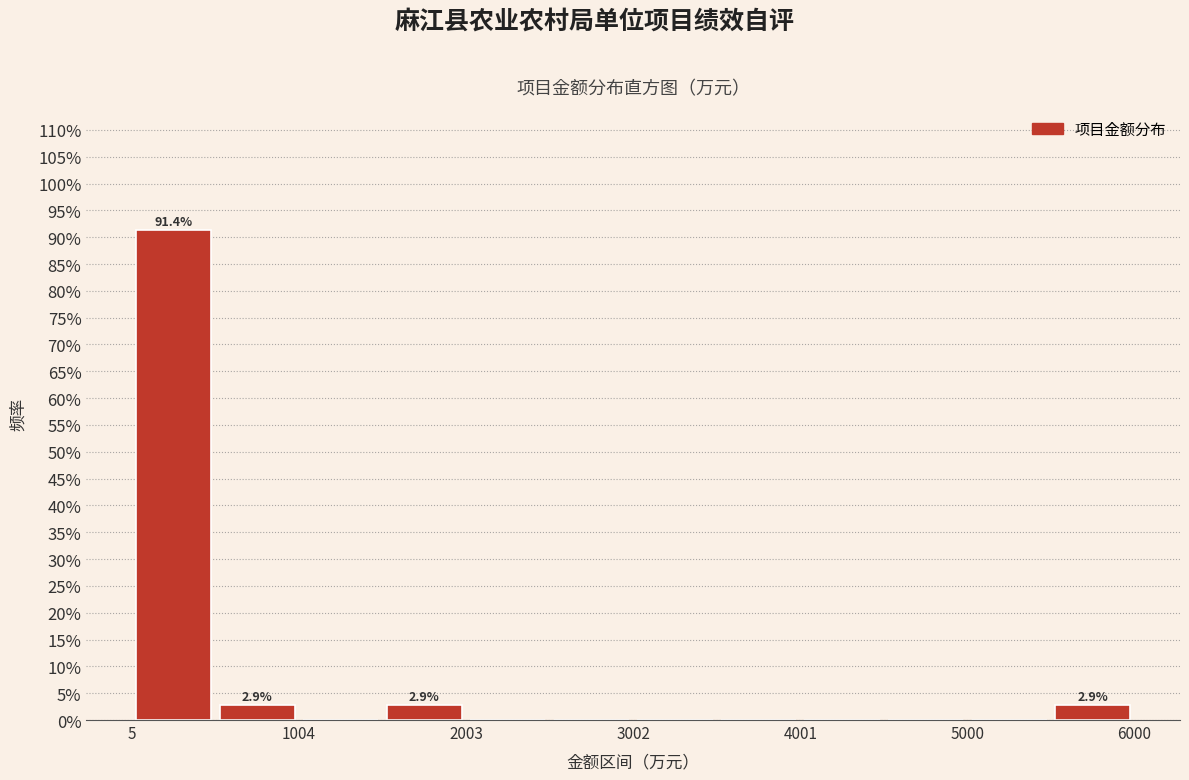

Over which range of the x-axis is the bar tallest?

0 to 500